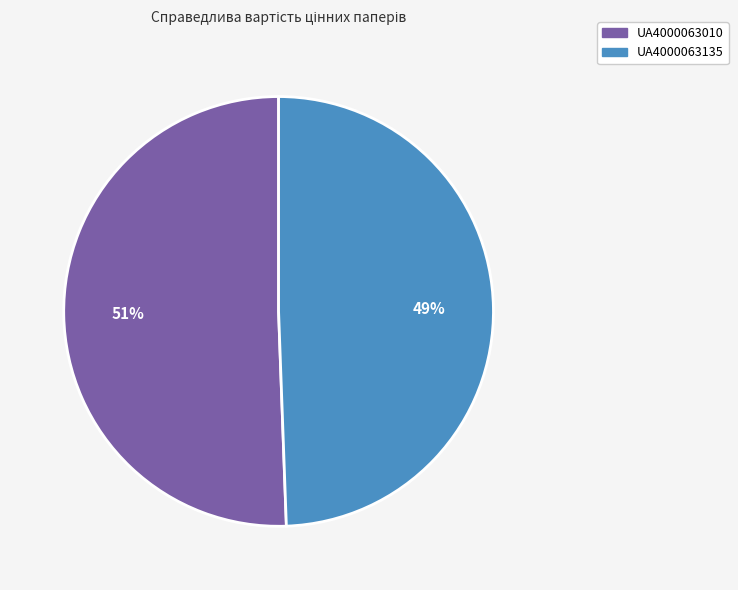

To the nearest percent, what is the average slice percentage?

50%